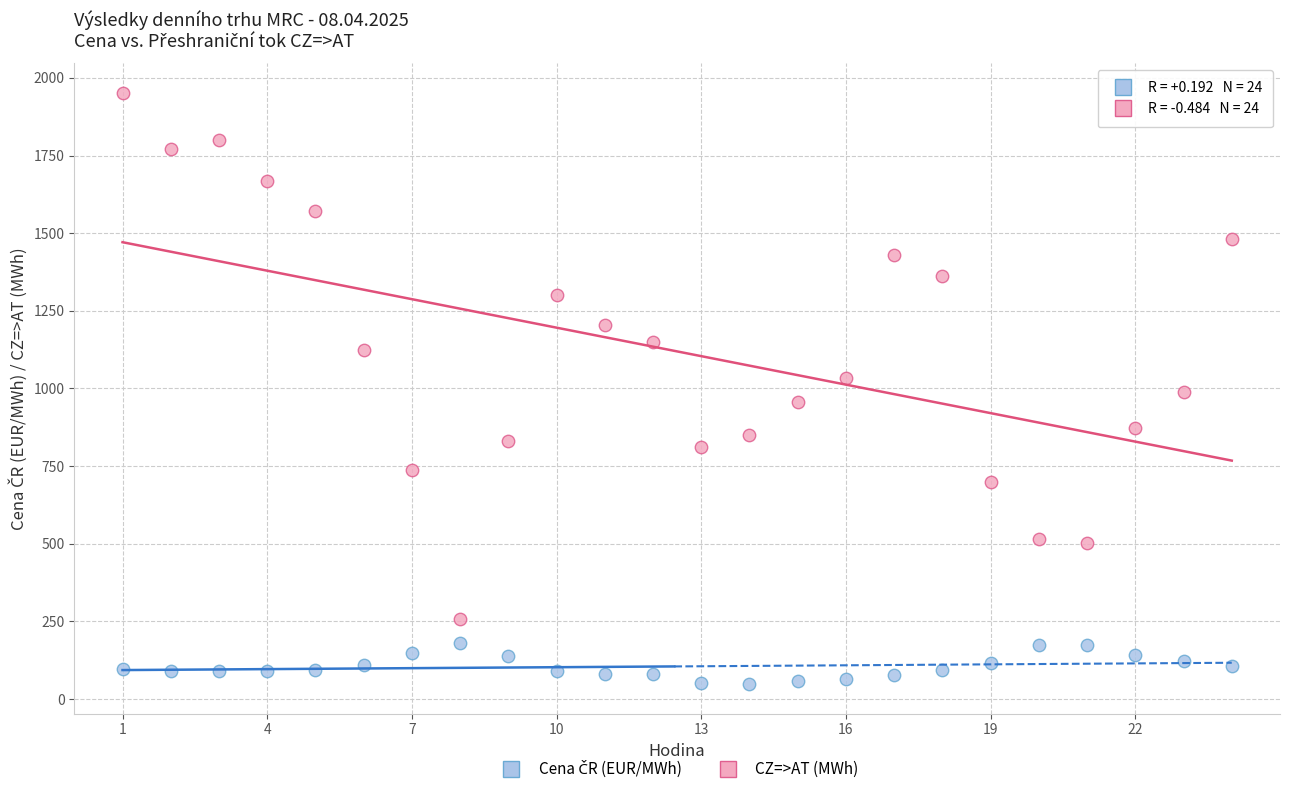

Across all data points, what is the range of Y values (max minus min)?

1904.0